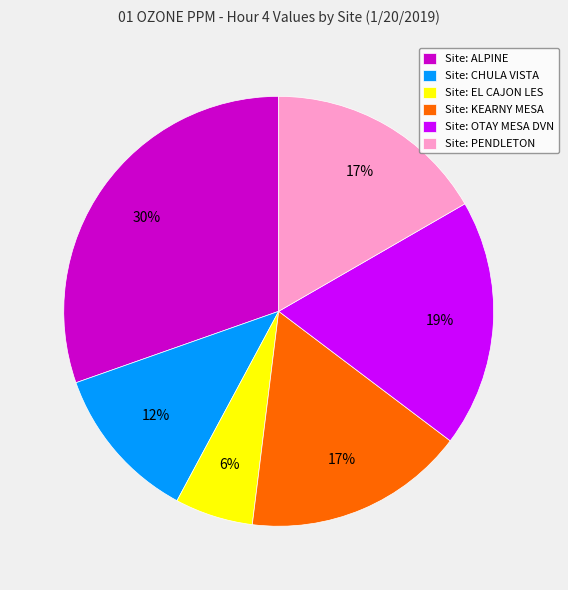

Does any single category account for the majority?

No